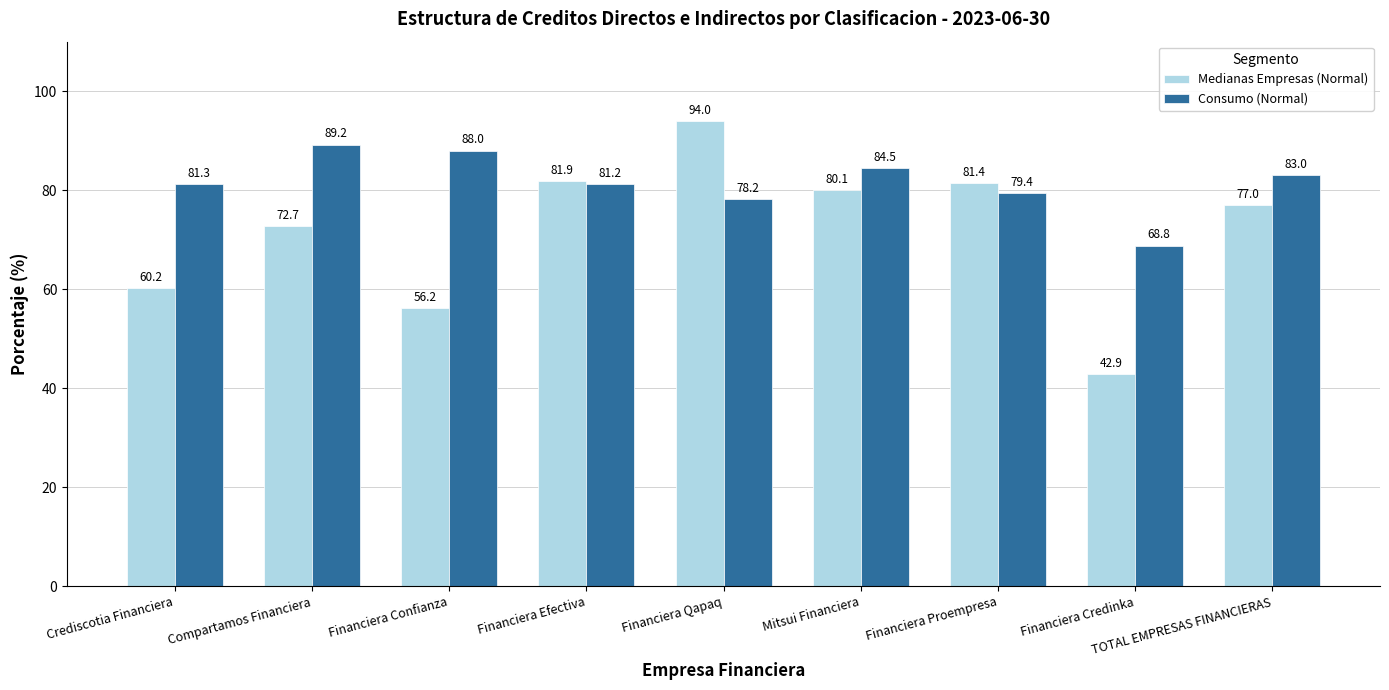

Reading left to right, what are all the values shown in this chart?

Medianas Empresas (Normal): 60.2	72.7	56.2	81.9	94.0	80.1	81.4	42.9	77.0
Consumo (Normal): 81.3	89.2	88.0	81.2	78.2	84.5	79.4	68.8	83.0